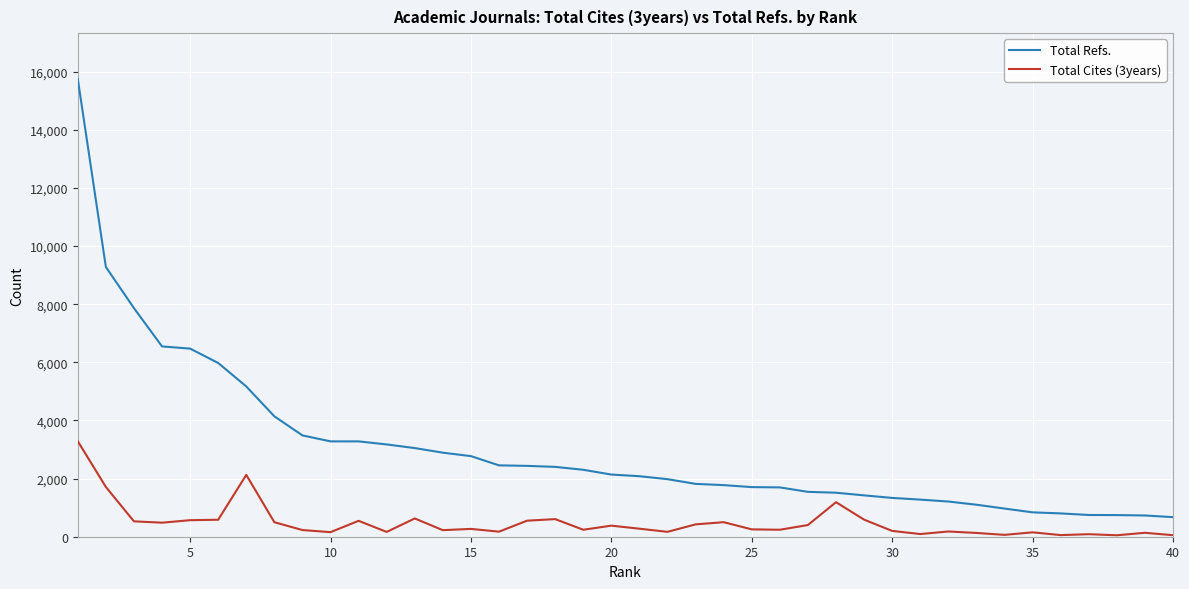

Does the chart have visible grid lines?

Yes